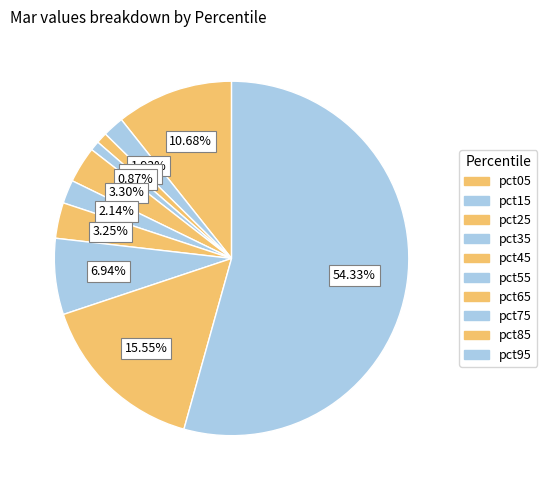

True or false: pct65 accounts for 3% of the total.

True